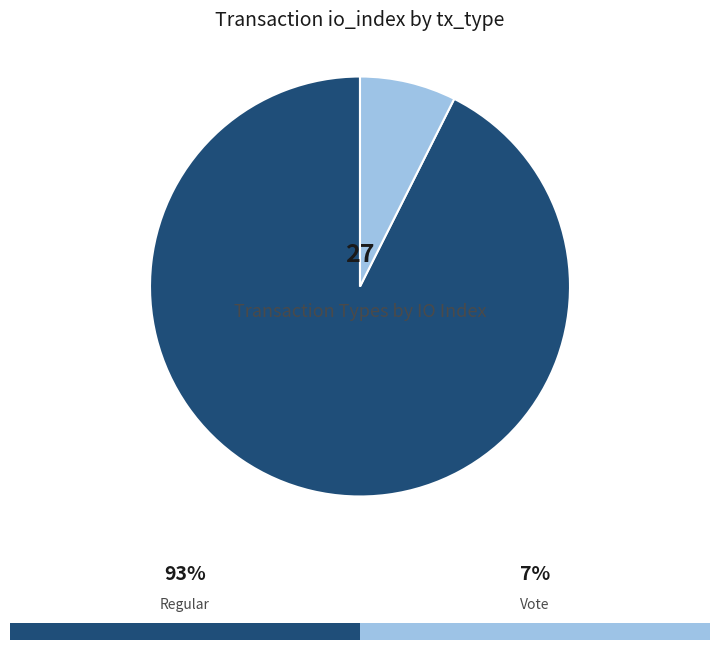

Does any single category account for the majority?

Yes